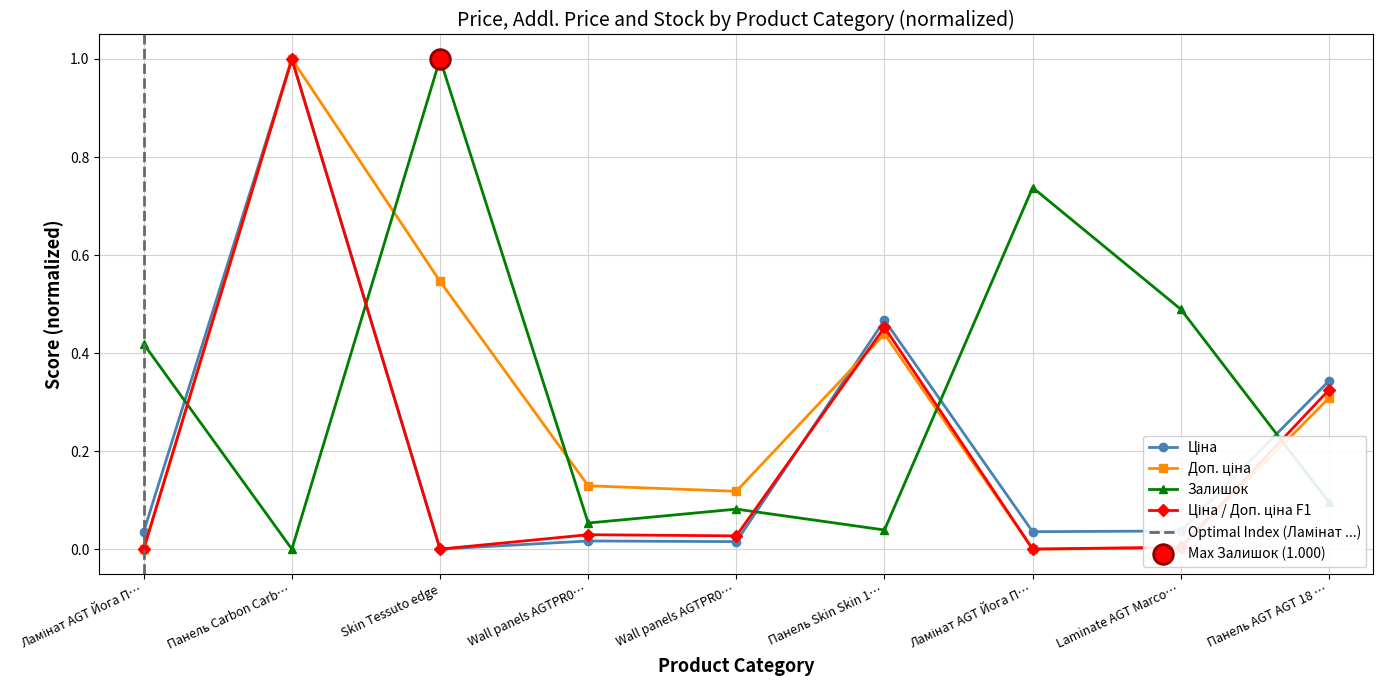

Which series has the largest Y range (max minus min)?

Ціна